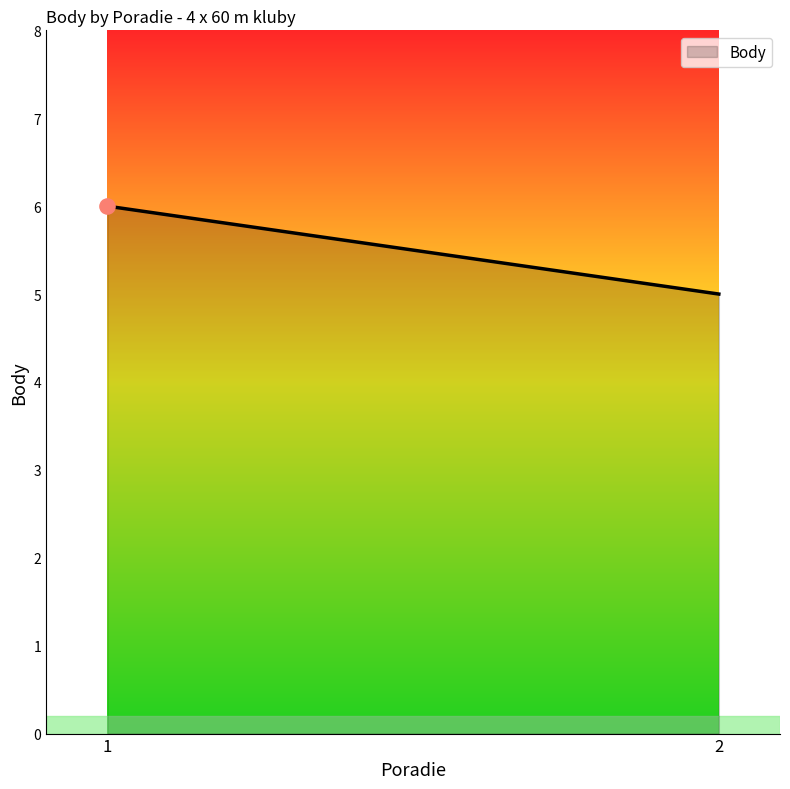

Approximately how many times larger is the value at 2 compared to 1?

0.8